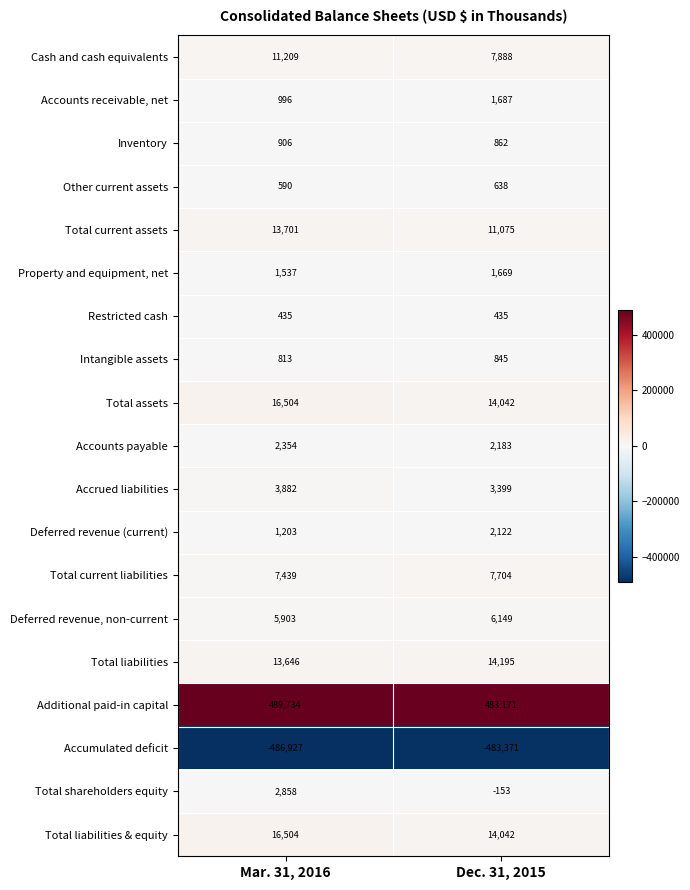

The value of Other current assets at Dec. 31, 2015 is 318. True or false?

False